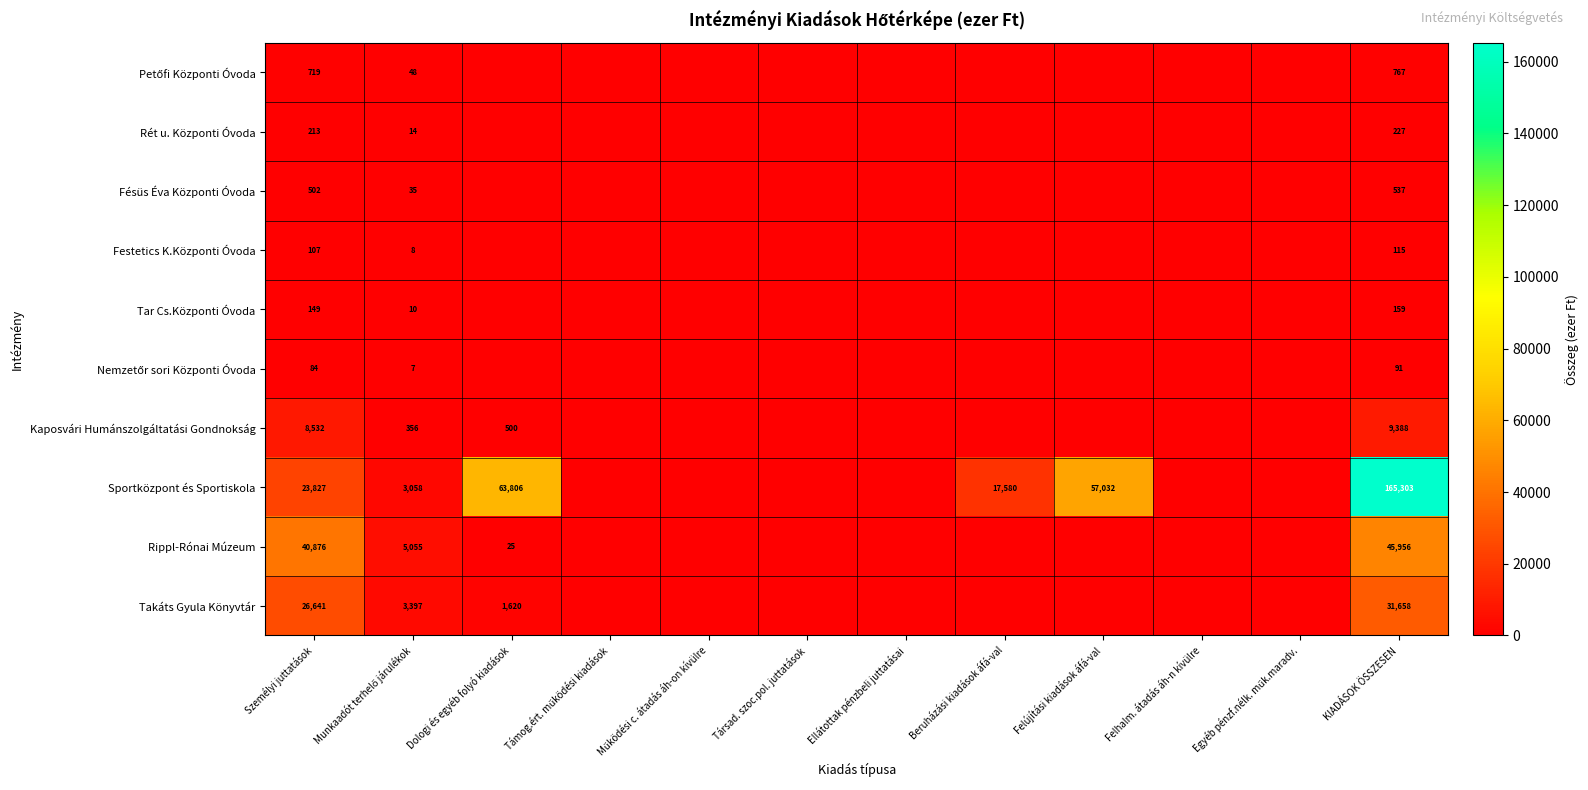

What is the total value across all series at Személyi juttatások?

101650